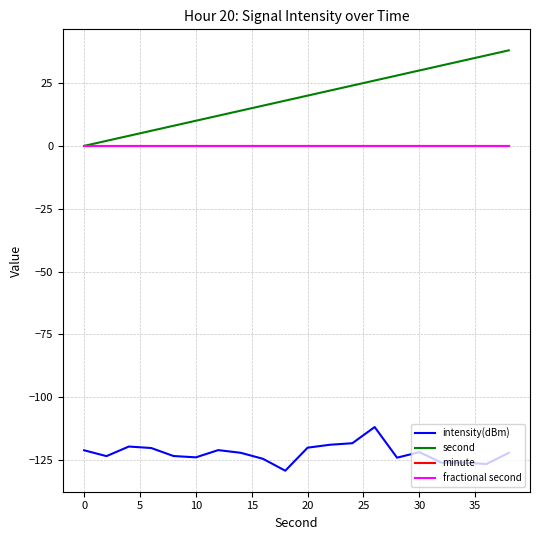

True or false: minute has more than 1 interior local peaks.

False